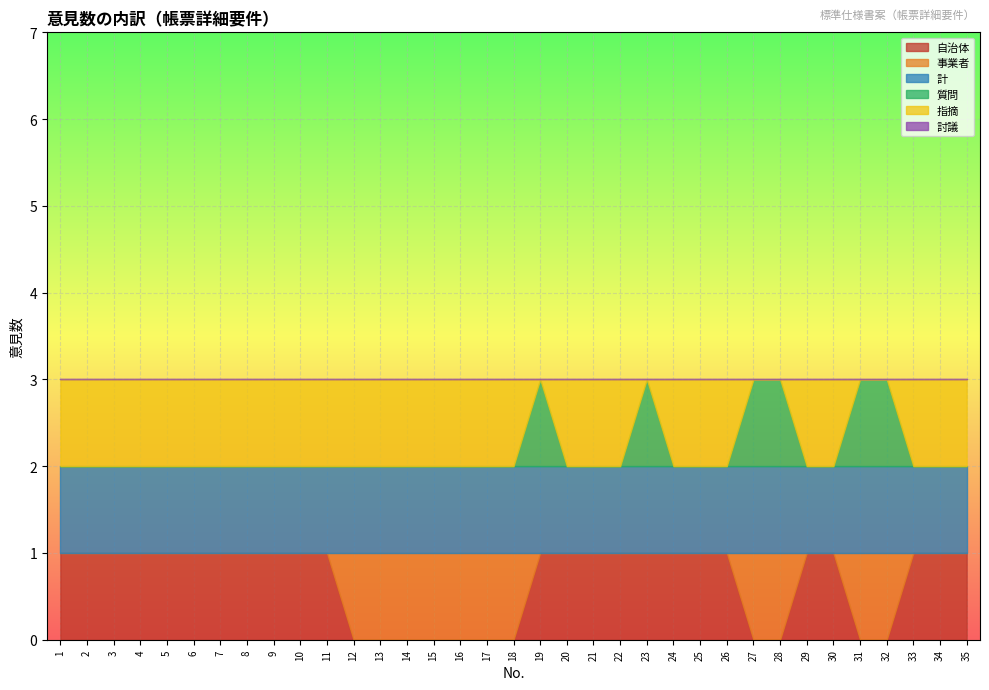

The value of 討議 at 35 is 0. True or false?

True